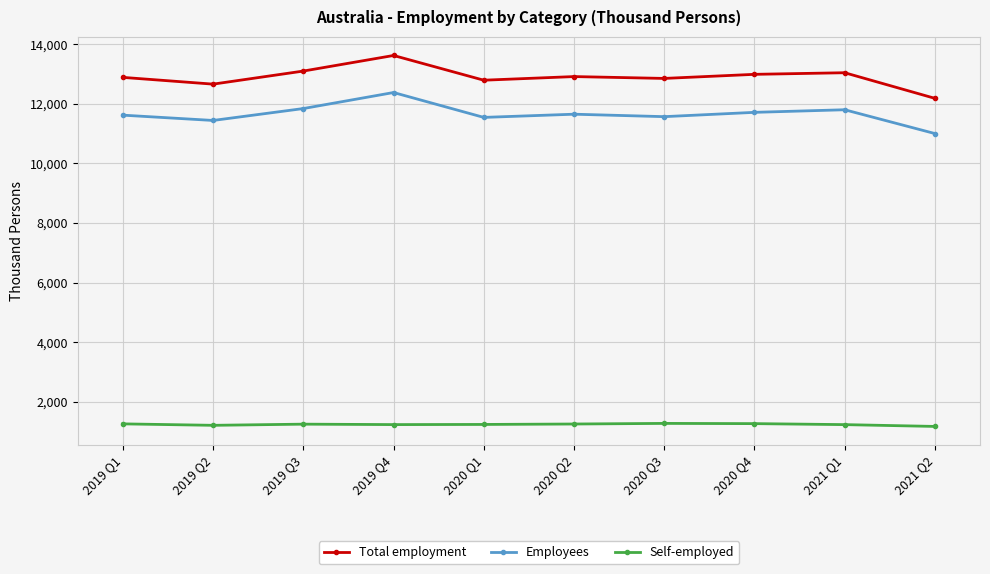

What is the label of the 1st point from the right?

2021 Q2